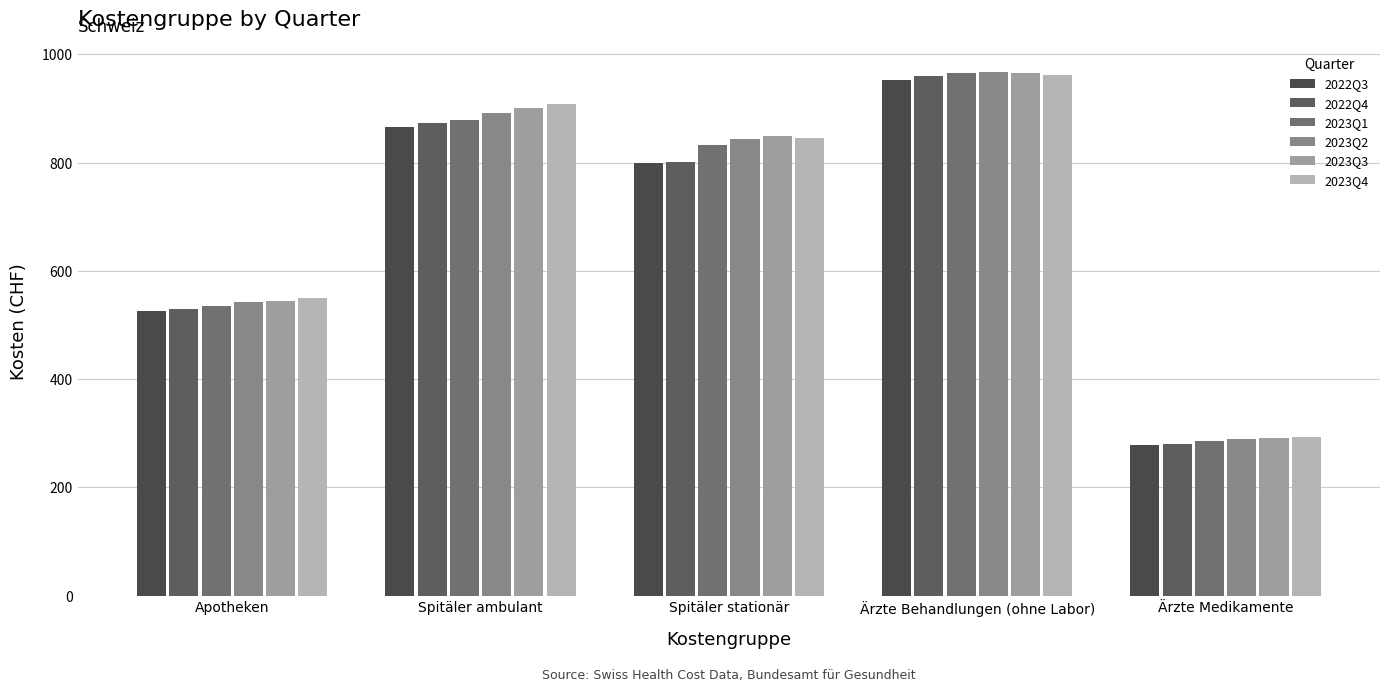

What is the minimum value for 2023Q4?

293.5